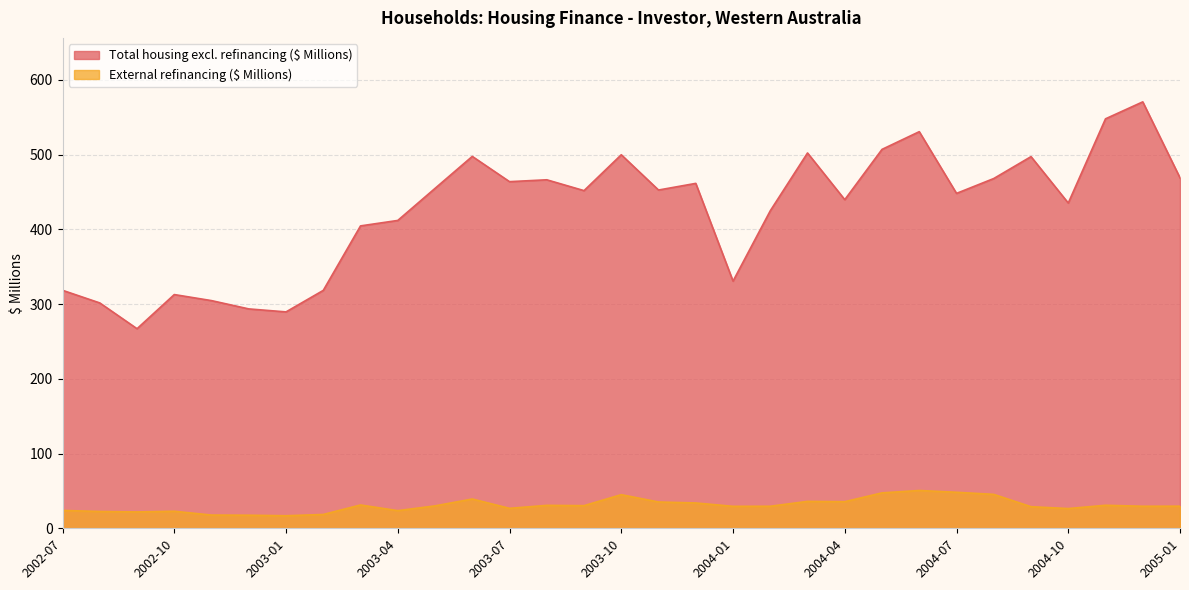

List the series in order of their overall mean, highest first.

Total housing excl. refinancing ($ Millions), External refinancing ($ Millions)